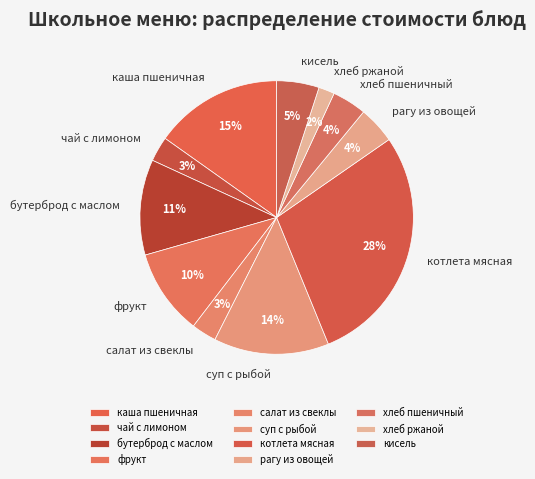

Which category has the biggest portion of the pie?

котлета мясная